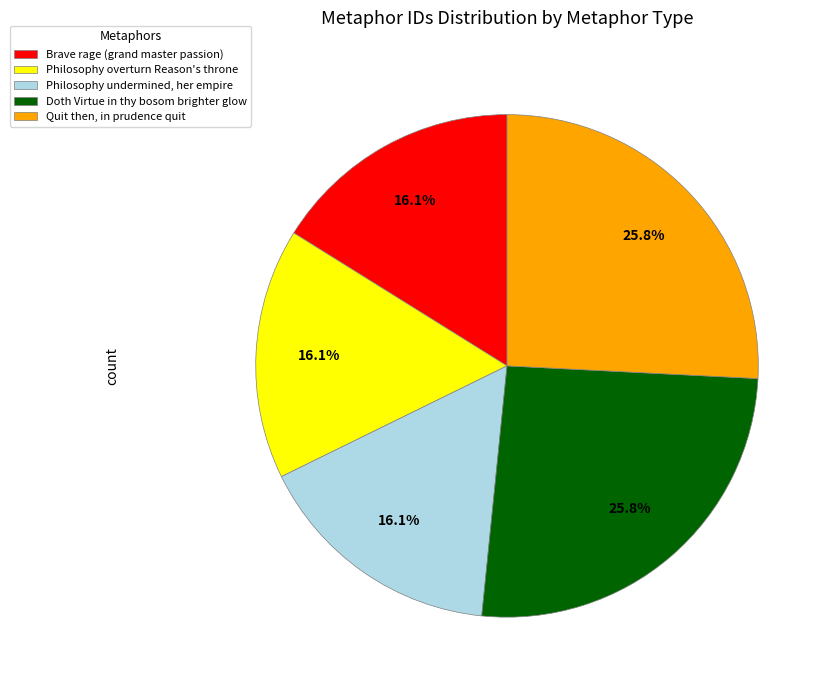

Count the number of slices in the pie.

5